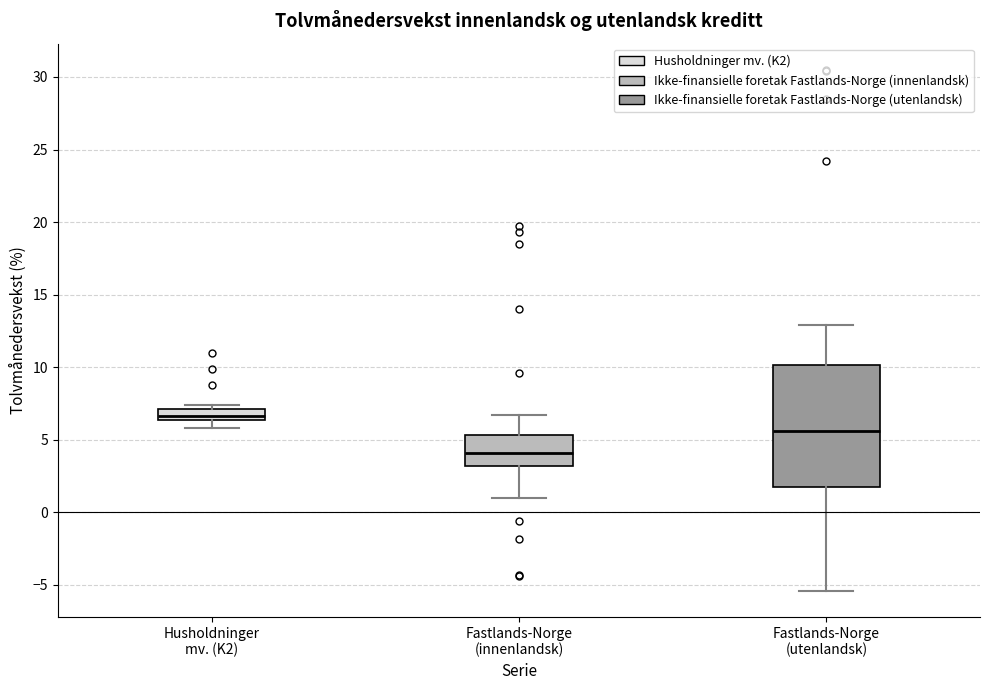

Comparing the boxes themselves (not the whiskers), which one is the tallest?

Fastlands-Norge (utenlandsk)